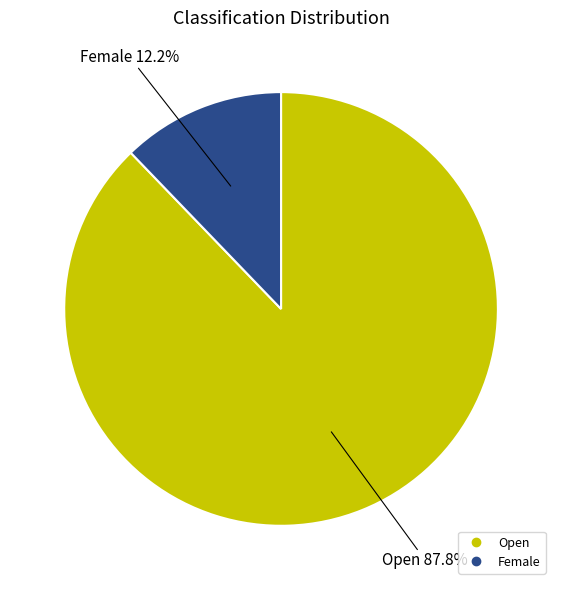

Does any single category account for the majority?

Yes